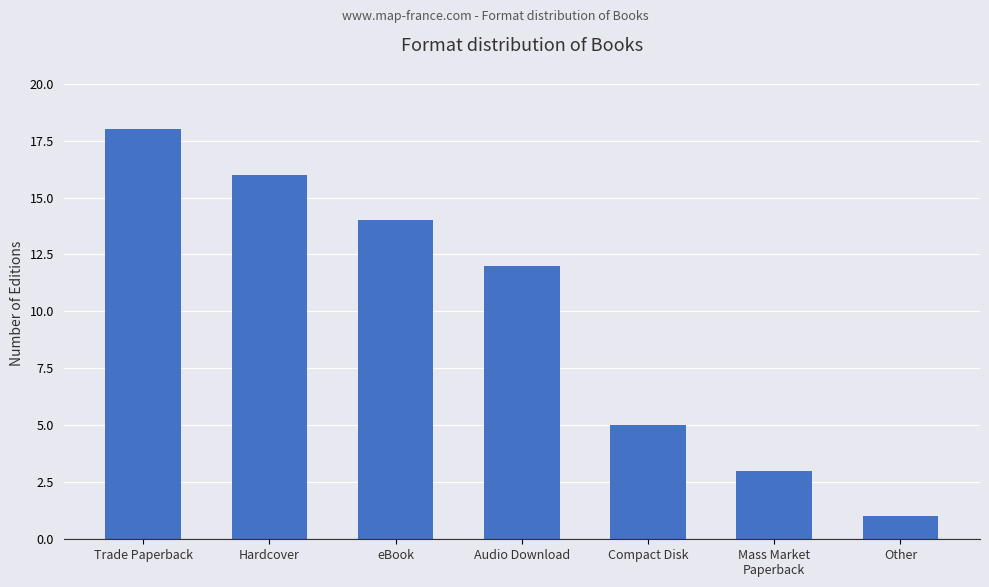

Approximately how many times larger is the value at Trade Paperback compared to eBook?

1.3